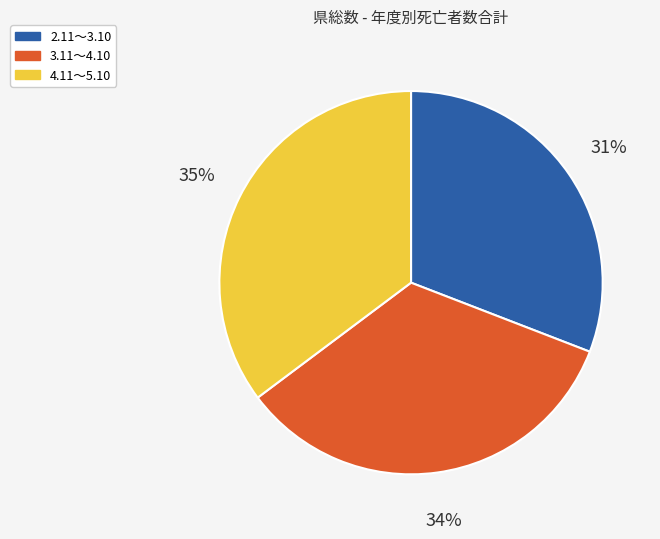

Does 2.11～3.10 account for over 50% of the chart?

No